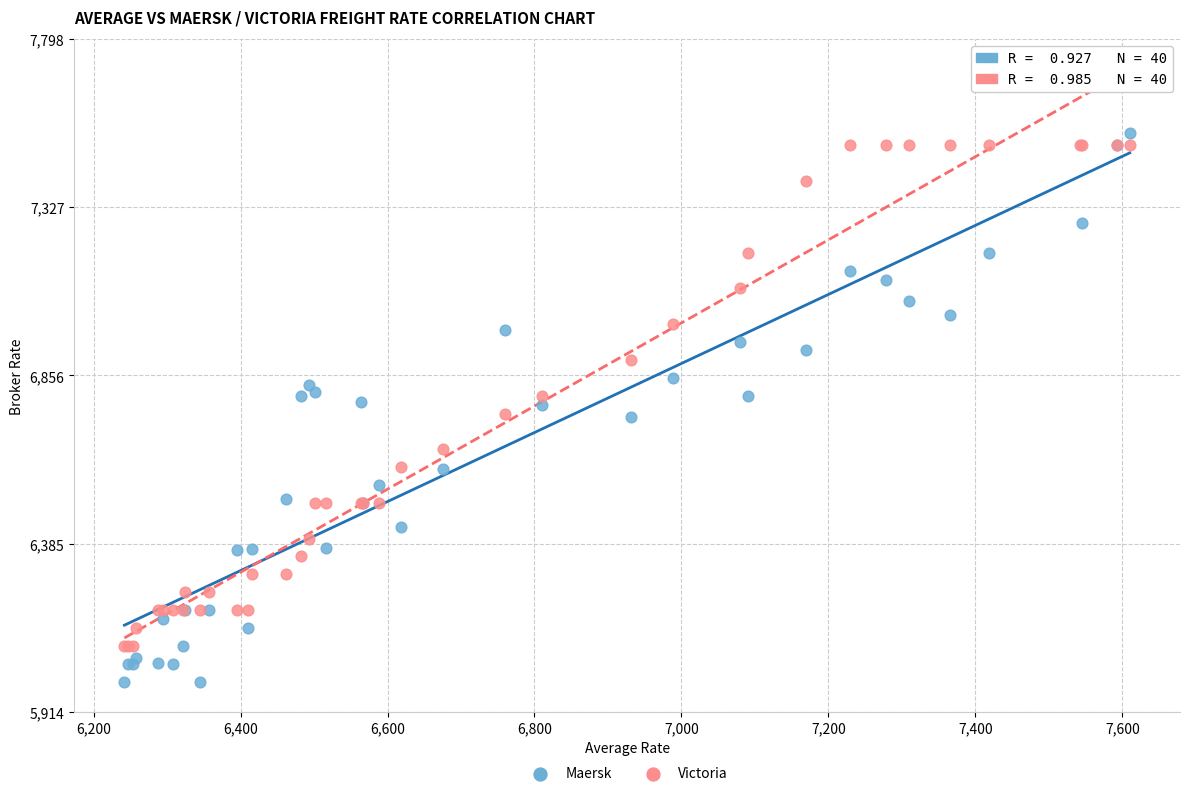

What is the X range (max minus min) for the scatter plot?

1368